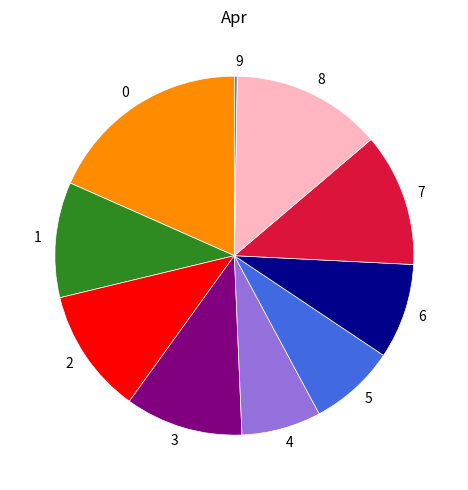

Is there a majority slice in this chart?

No